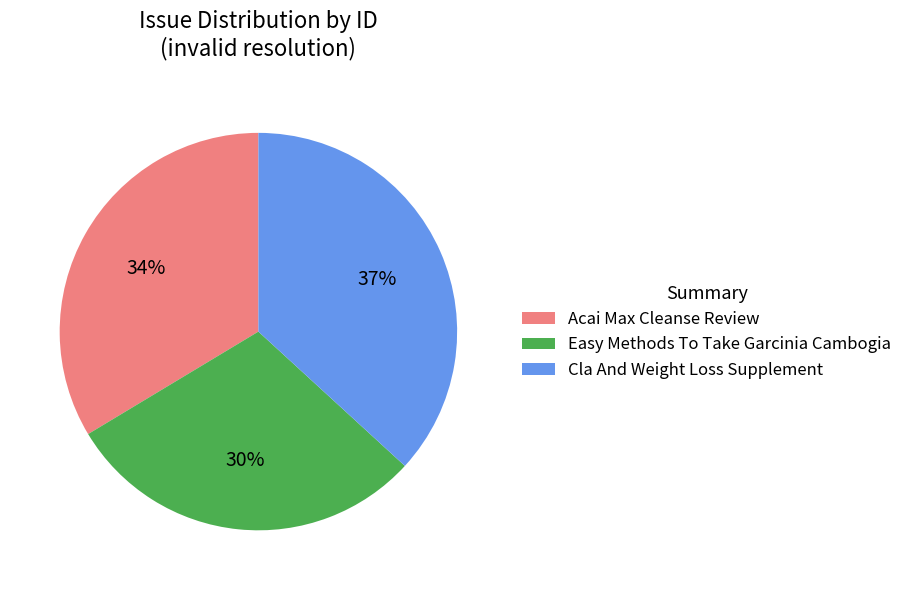

Which has a higher value, Easy Methods To Take Garcinia Cambogia or Cla And Weight Loss Supplement?

Cla And Weight Loss Supplement